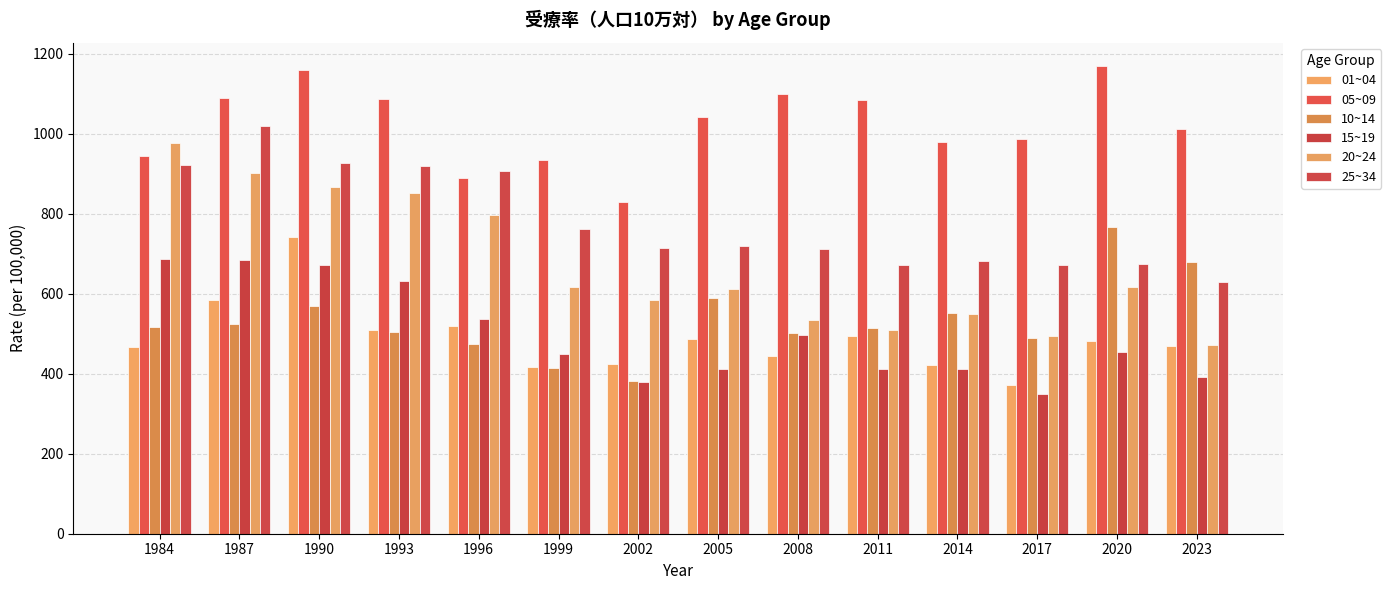

List the labels in order of 05~09 value, smallest first.

2002, 1996, 1999, 1984, 2014, 2017, 2023, 2005, 2011, 1993, 1987, 2008, 1990, 2020